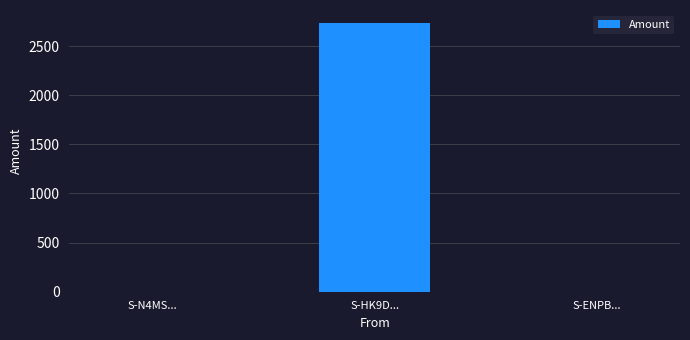

The value at S-HK9D... is 3904.8. True or false?

False